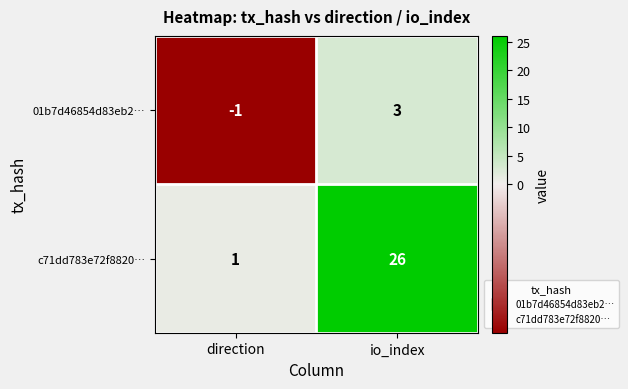

List the series in order of their overall mean, highest first.

c71dd783e72f8820…, 01b7d46854d83eb2…